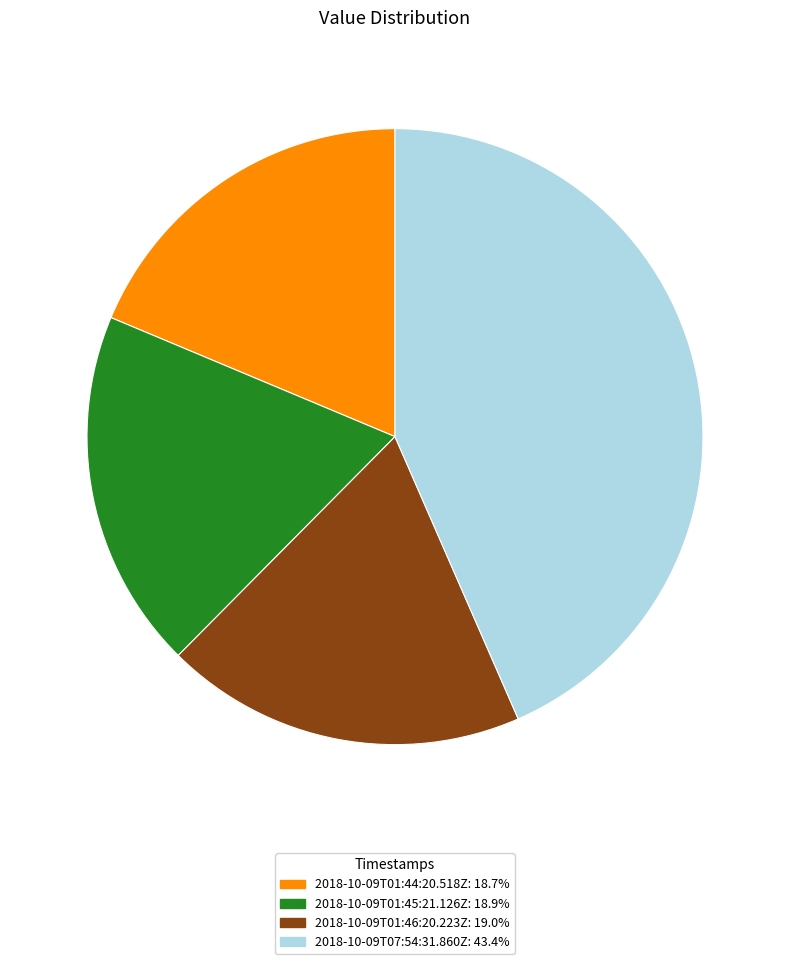

Does any single category account for the majority?

No